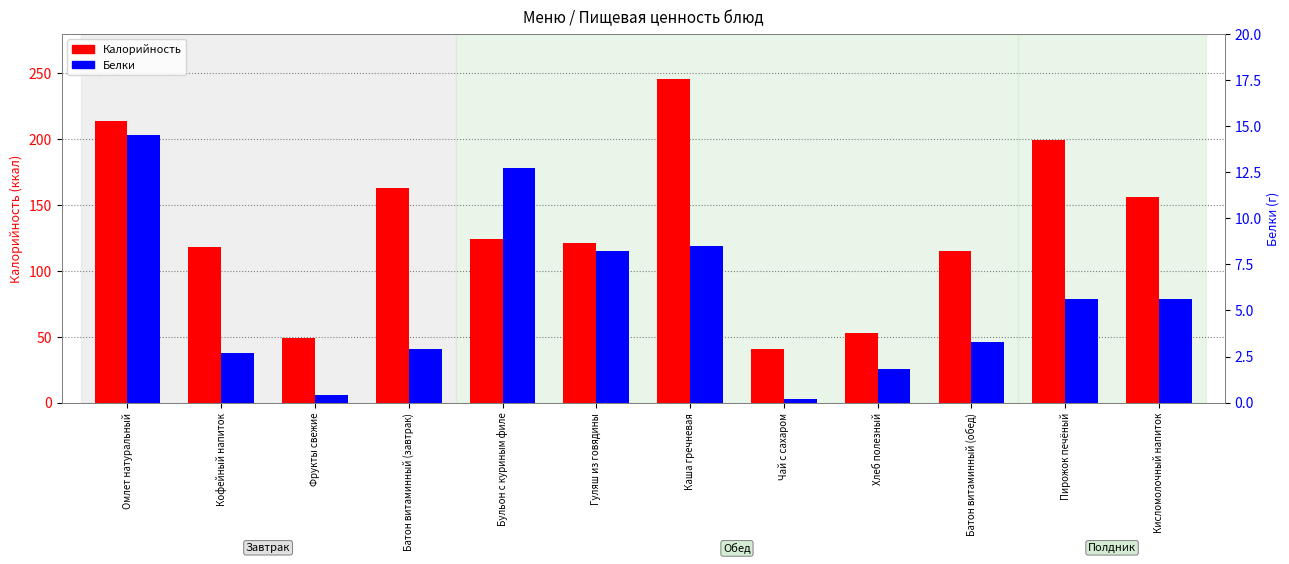

How many groups of bars are there?

12